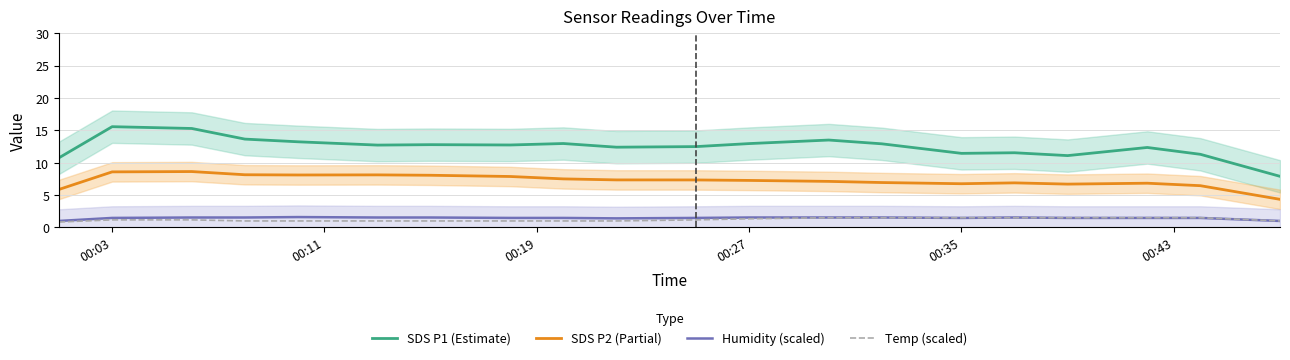

What is the lowest value of the Temp (scaled) series?

0.8